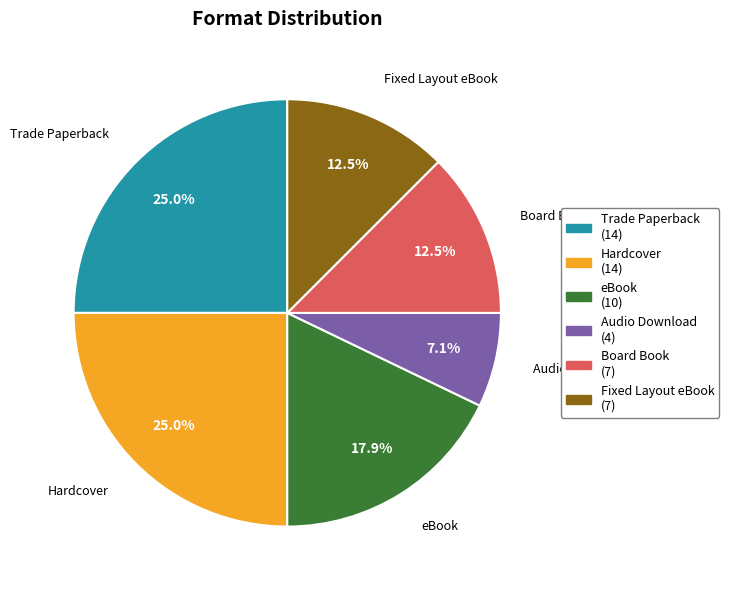

The Hardcover slice represents 30% of the pie. True or false?

False